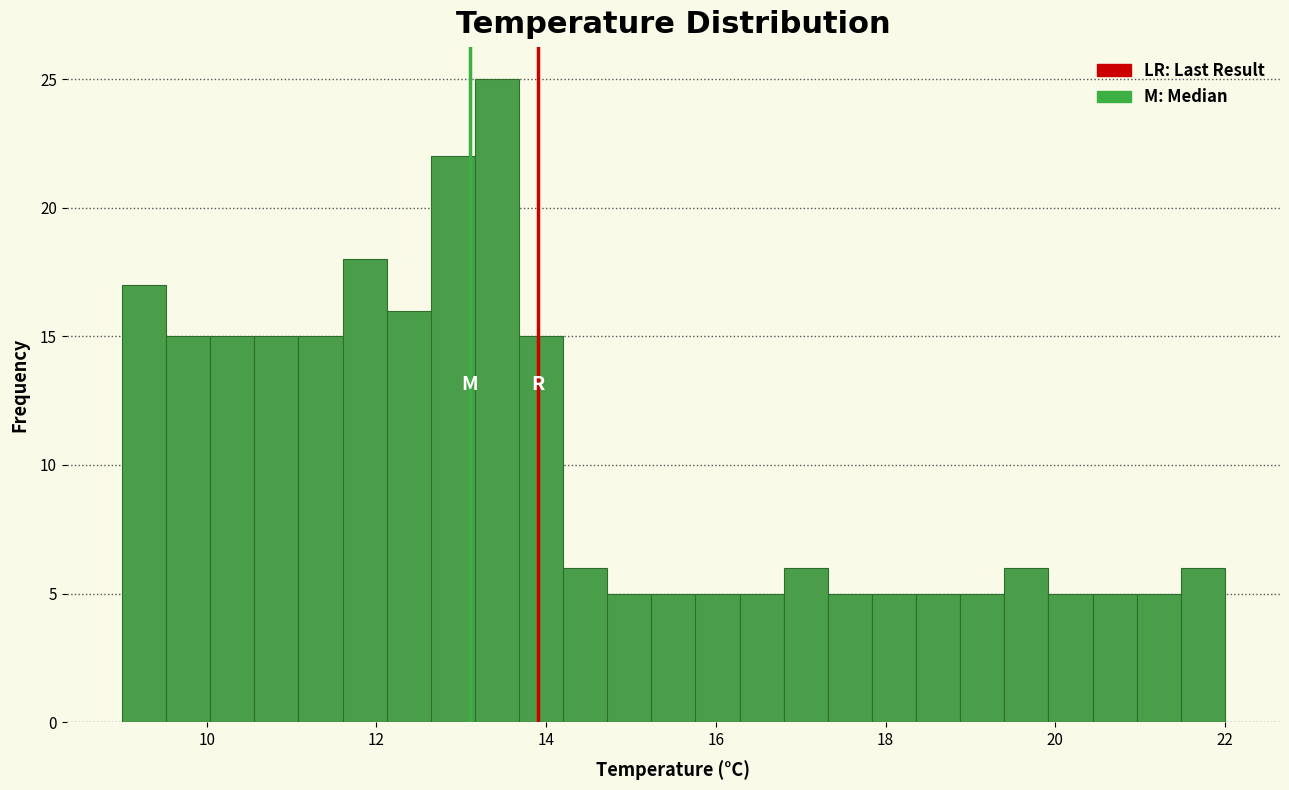

Read against the x-axis, roughly where is the centre of the tallest bar?

13.4